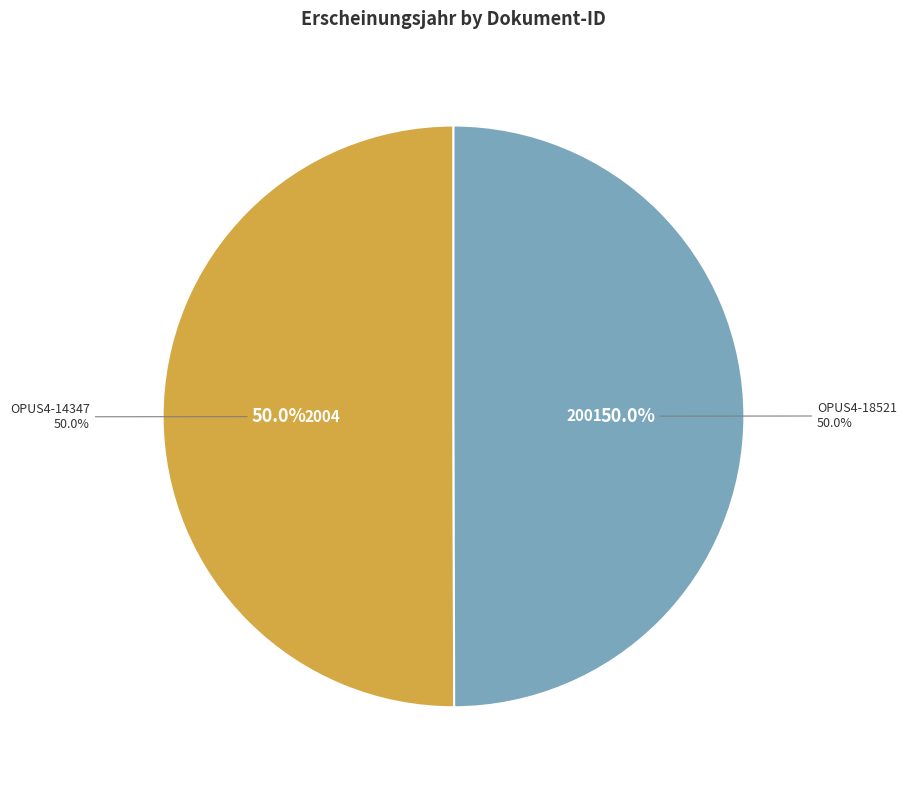

Count the number of slices in the pie.

2